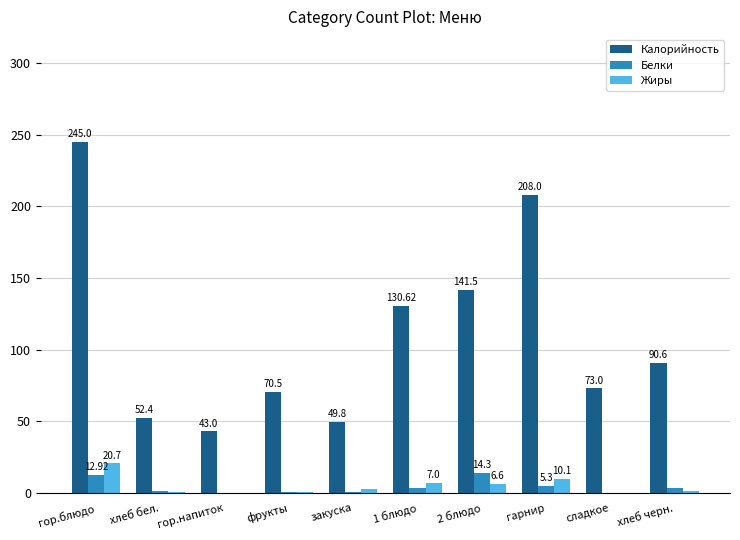

Does the chart contain stacked bars?

No